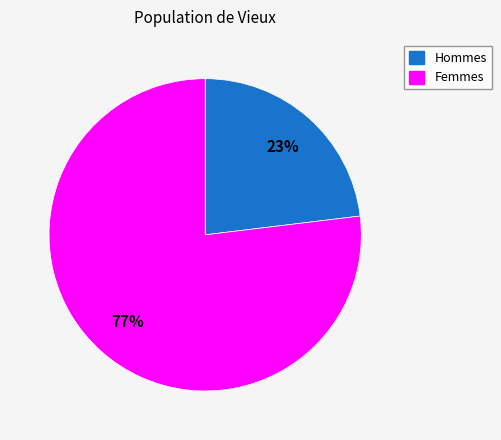

How many segments does this pie chart have?

2